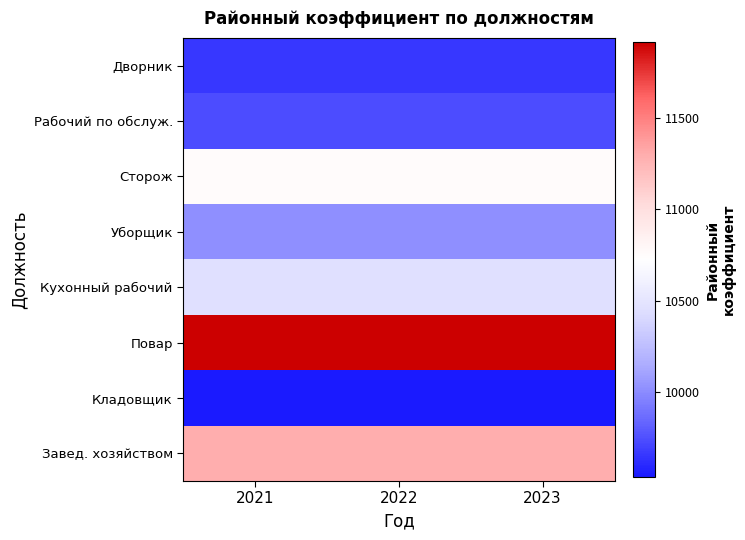

Which has a higher value, 2022 or 2021?

2022